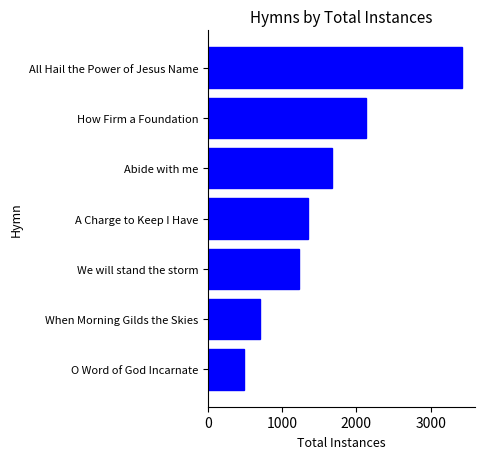

What is the maximum value shown in the chart?

3425